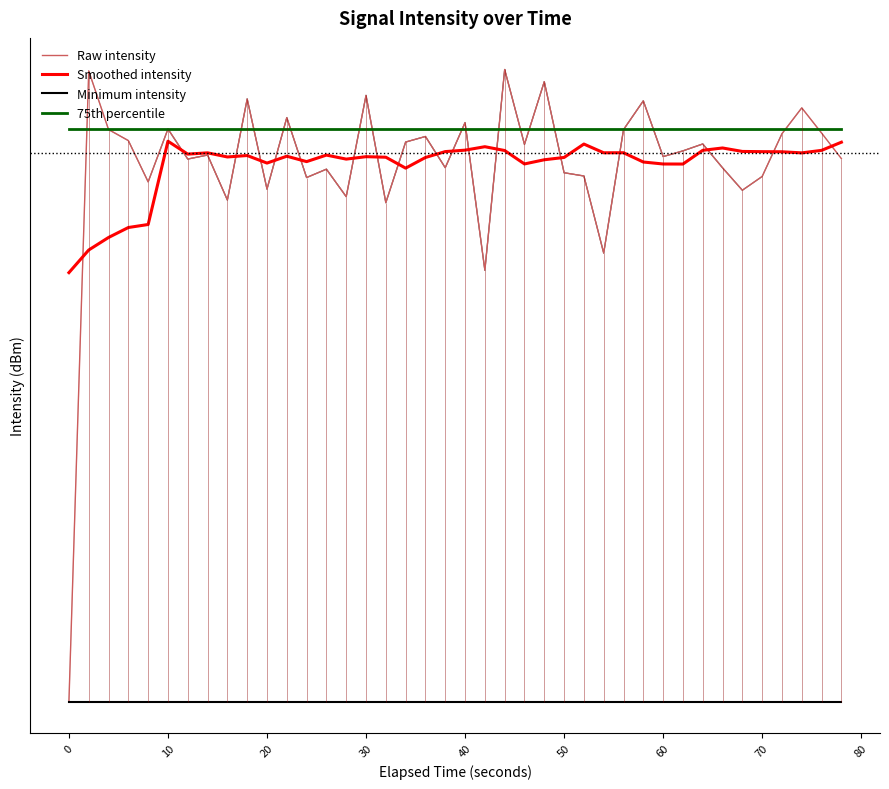

What is the average value of the Minimum intensity series?

-219.4